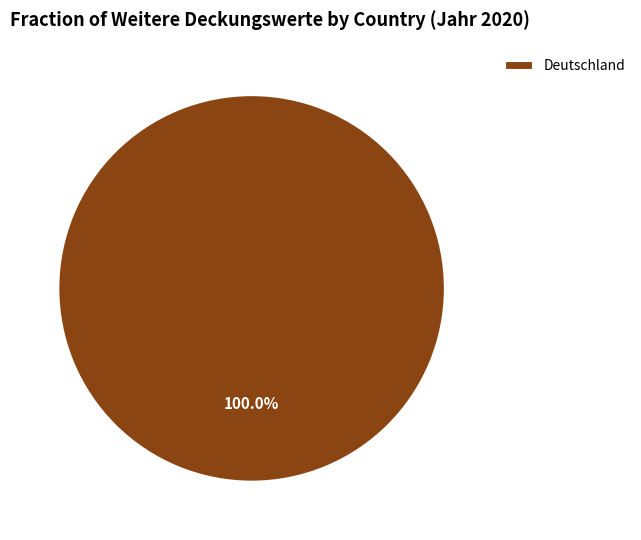

Does any single category account for the majority?

Yes